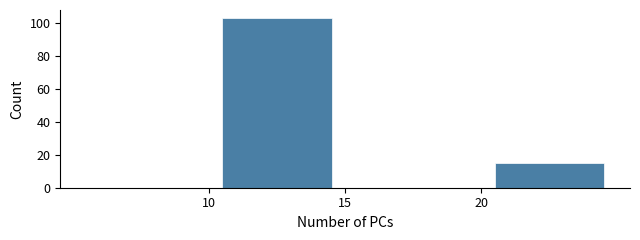

Over which range of the x-axis is the bar tallest?

10 to 15